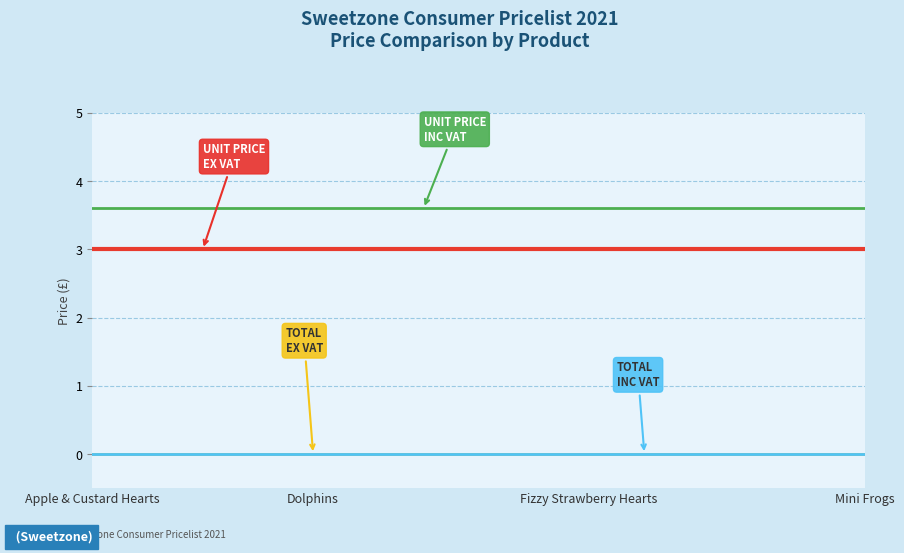

Is this an area chart (filled region under the line)?

No